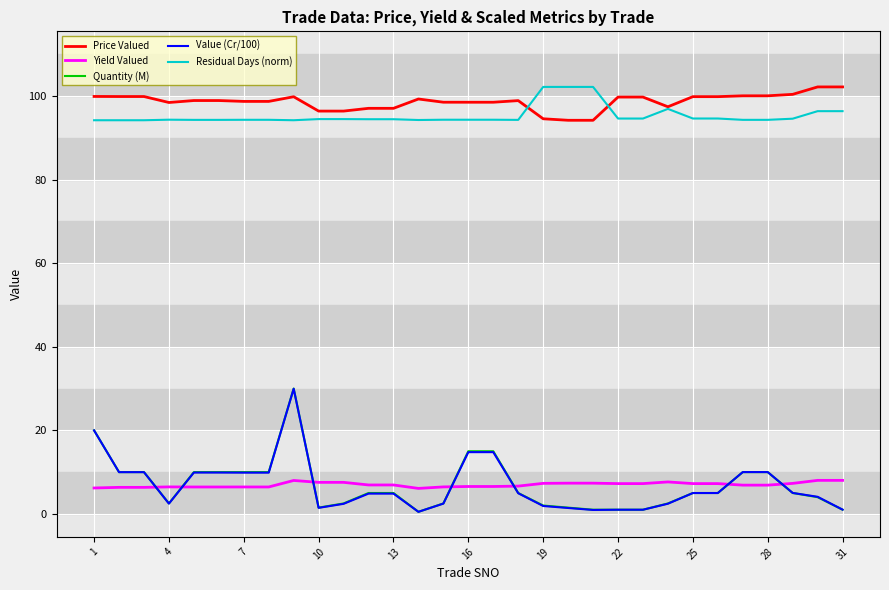

True or false: Yield Valued and Residual Days (norm) intersect in this chart.

False